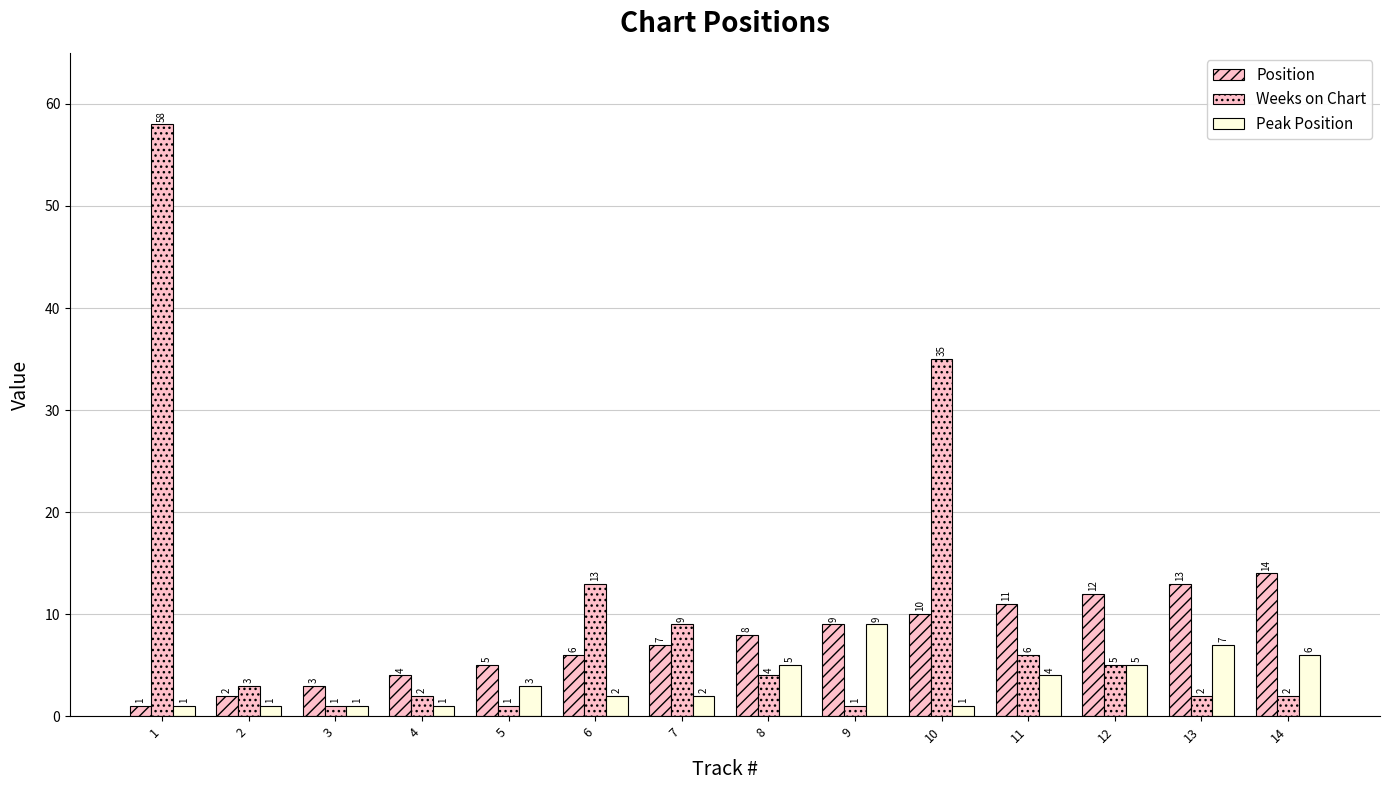

How many distinct data groups are displayed?

3